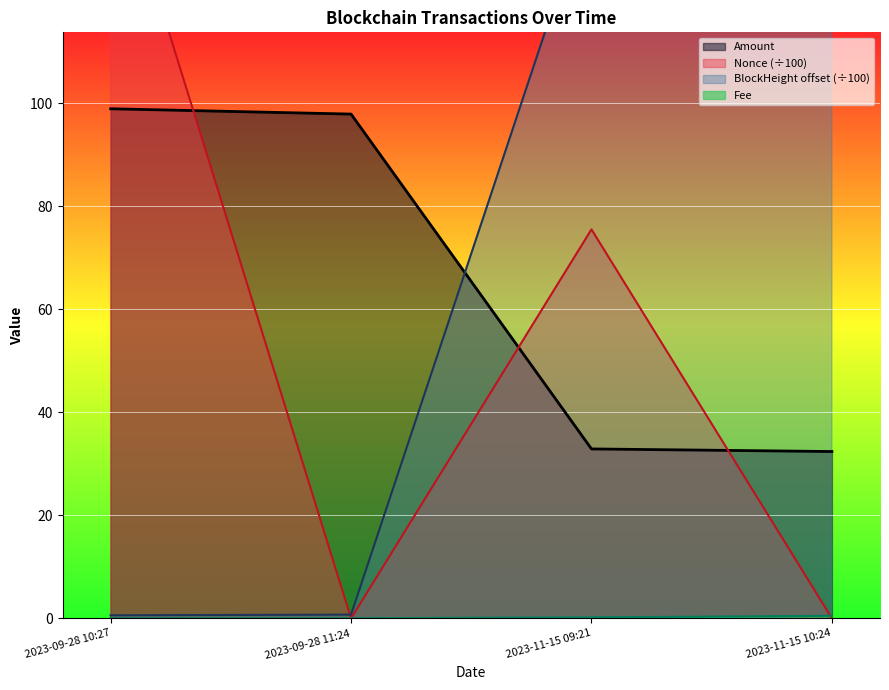

What is the average value of the Amount series?

65.5